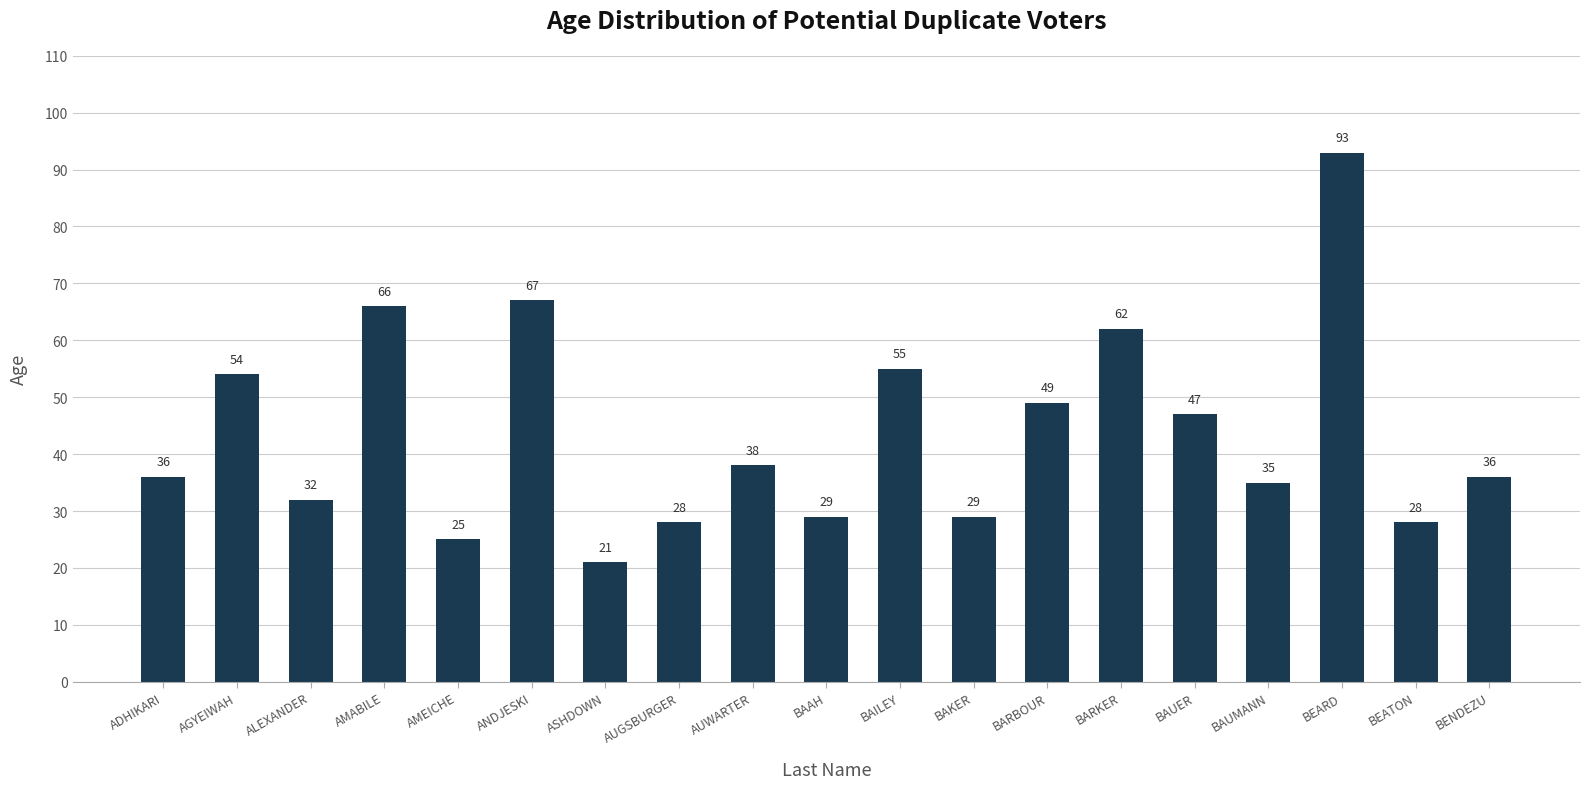

How many bars are there in total?

19